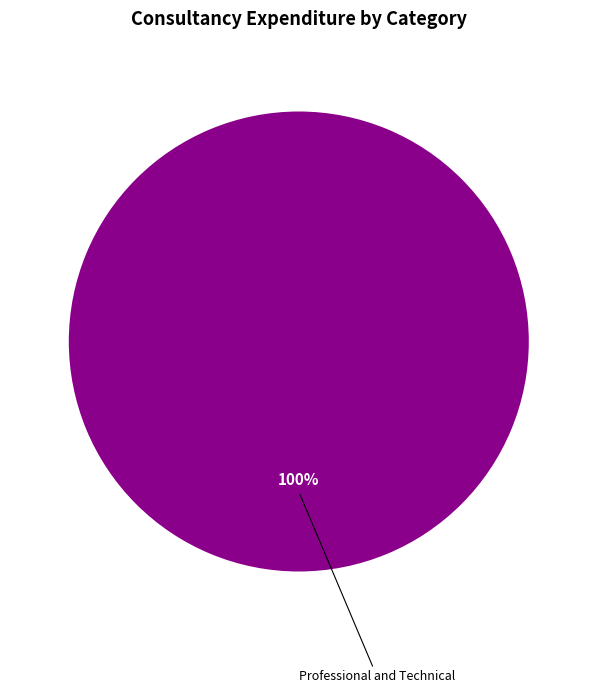

Does any single category account for the majority?

Yes